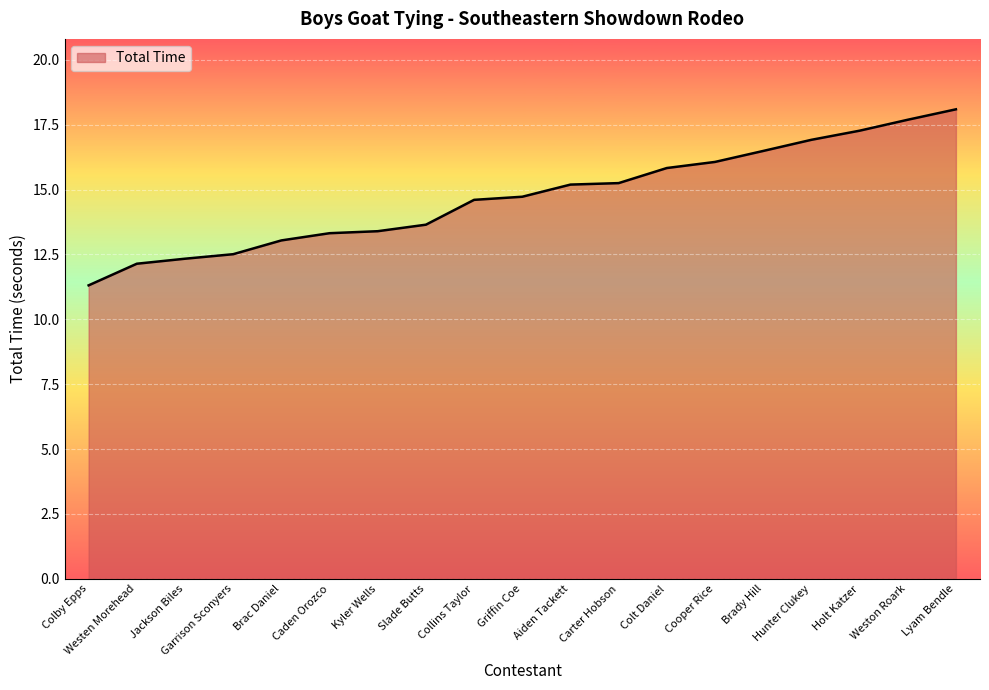

At which category does the chart reach its peak across all series?

Lyam Bendle